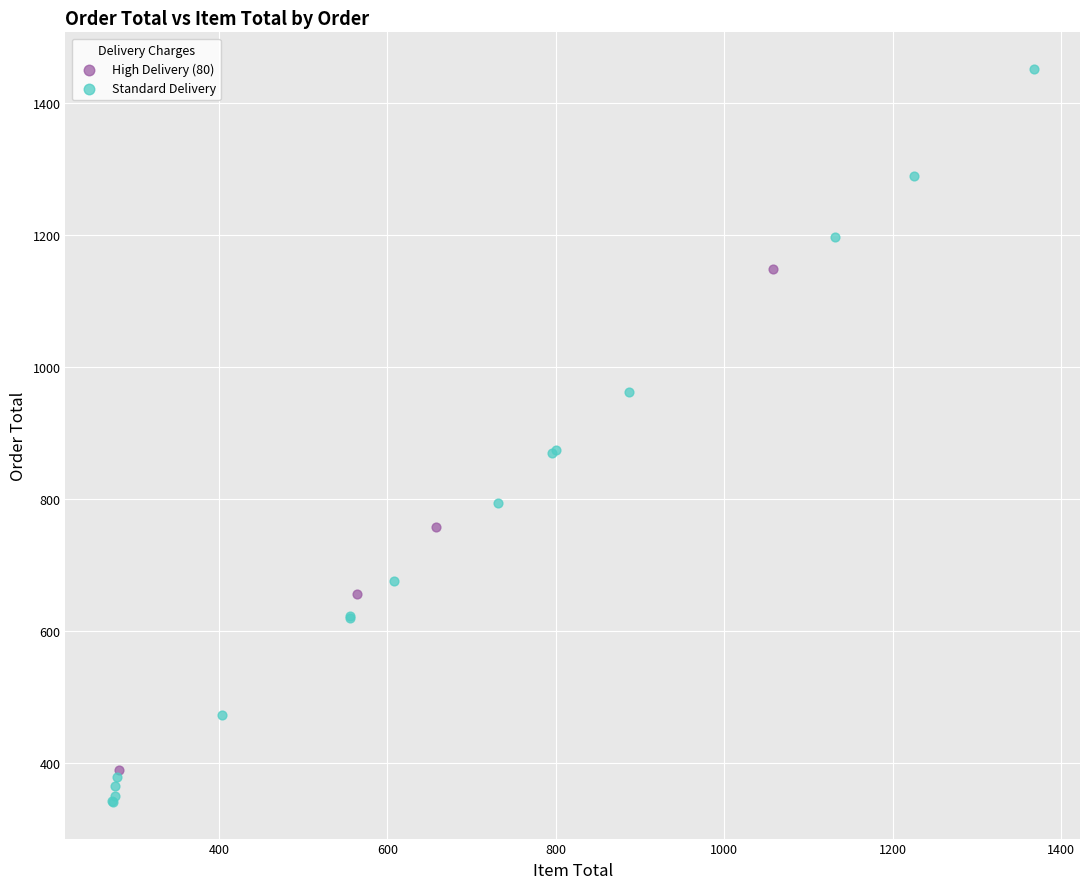

What are all the series names shown in the legend?

High Delivery (80), Standard Delivery